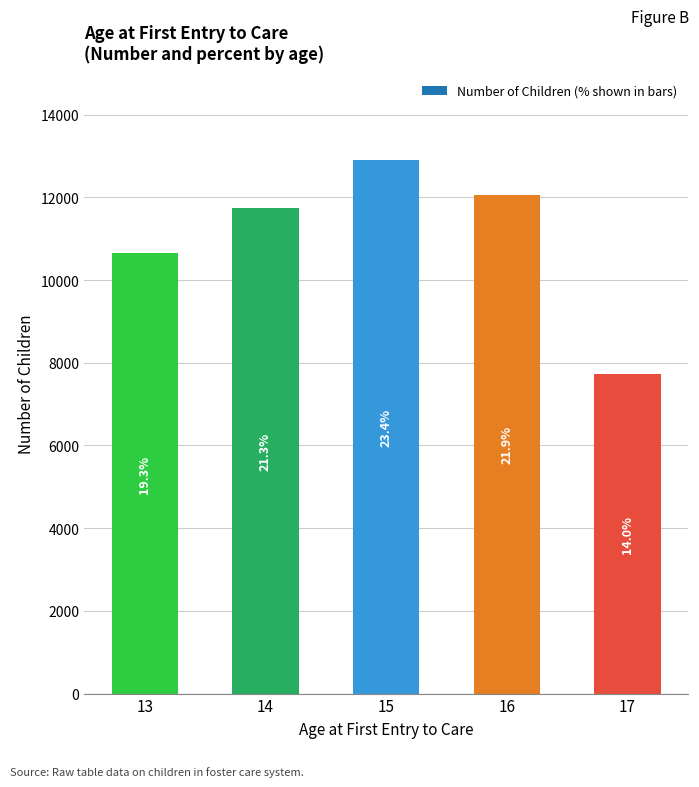

How many bars are there in total?

5